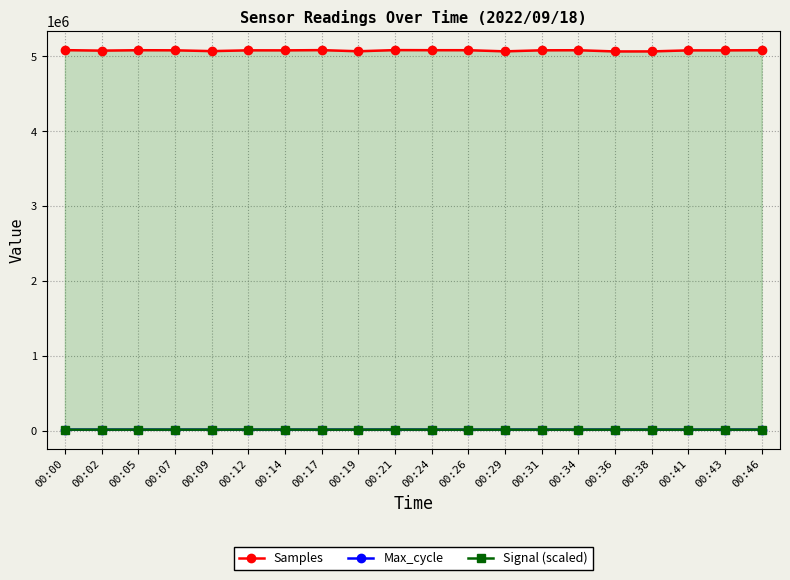

True or false: Signal (scaled) and Samples intersect in this chart.

False